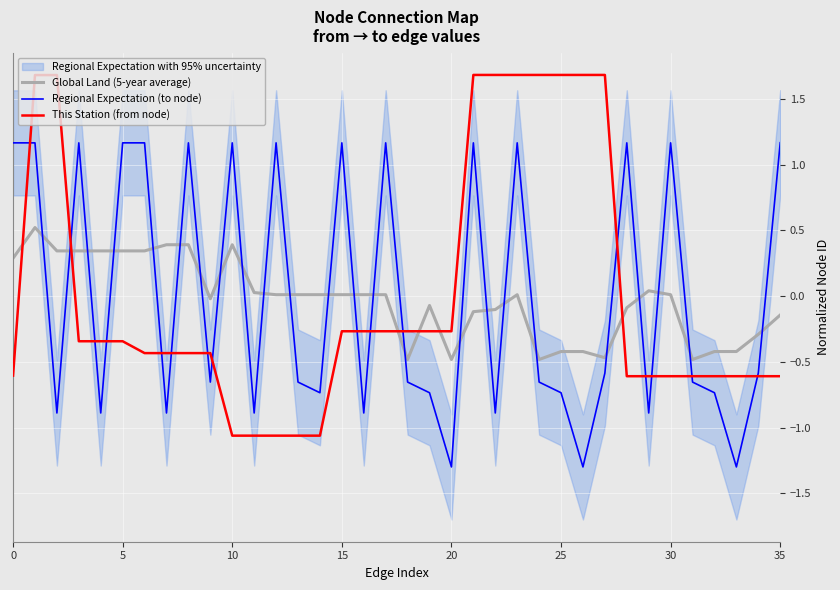

What is the minimum value for Regional Expectation (to node)?

-1.3